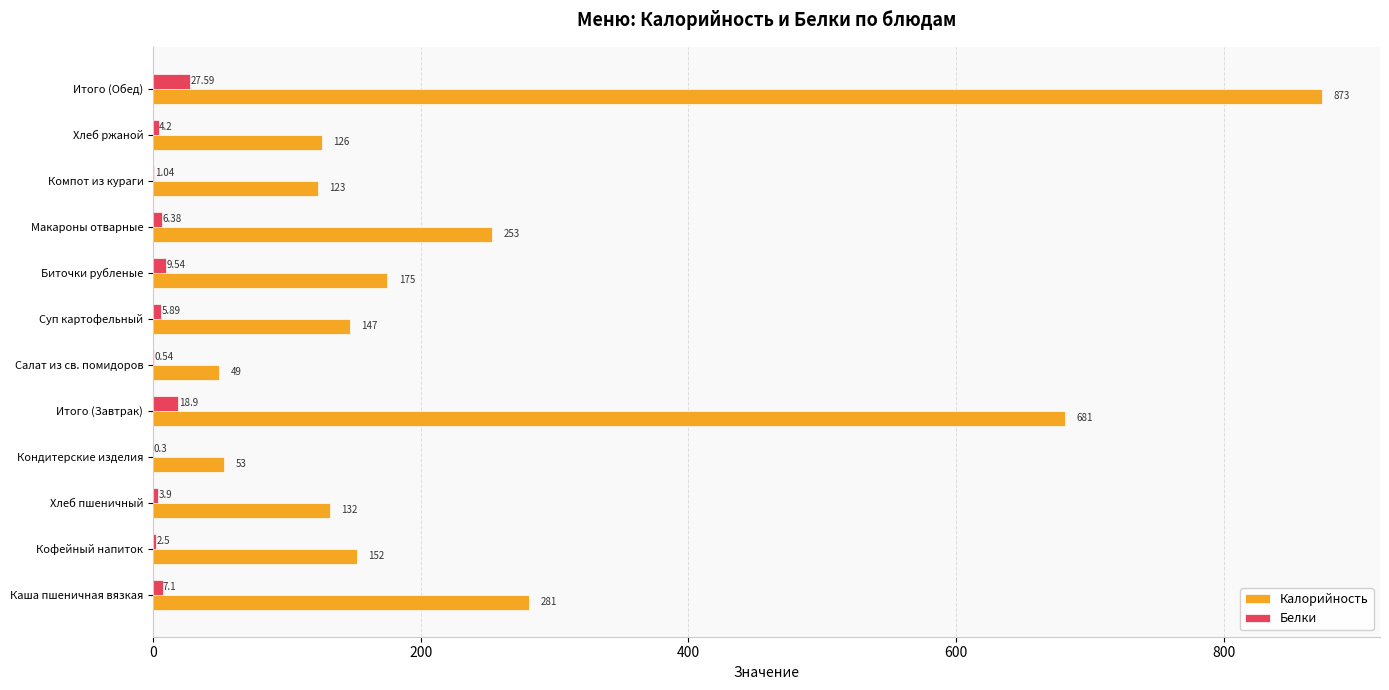

What is the sum of the Калорийность values at Хлеб ржаной and Биточки рубленые?

301.0